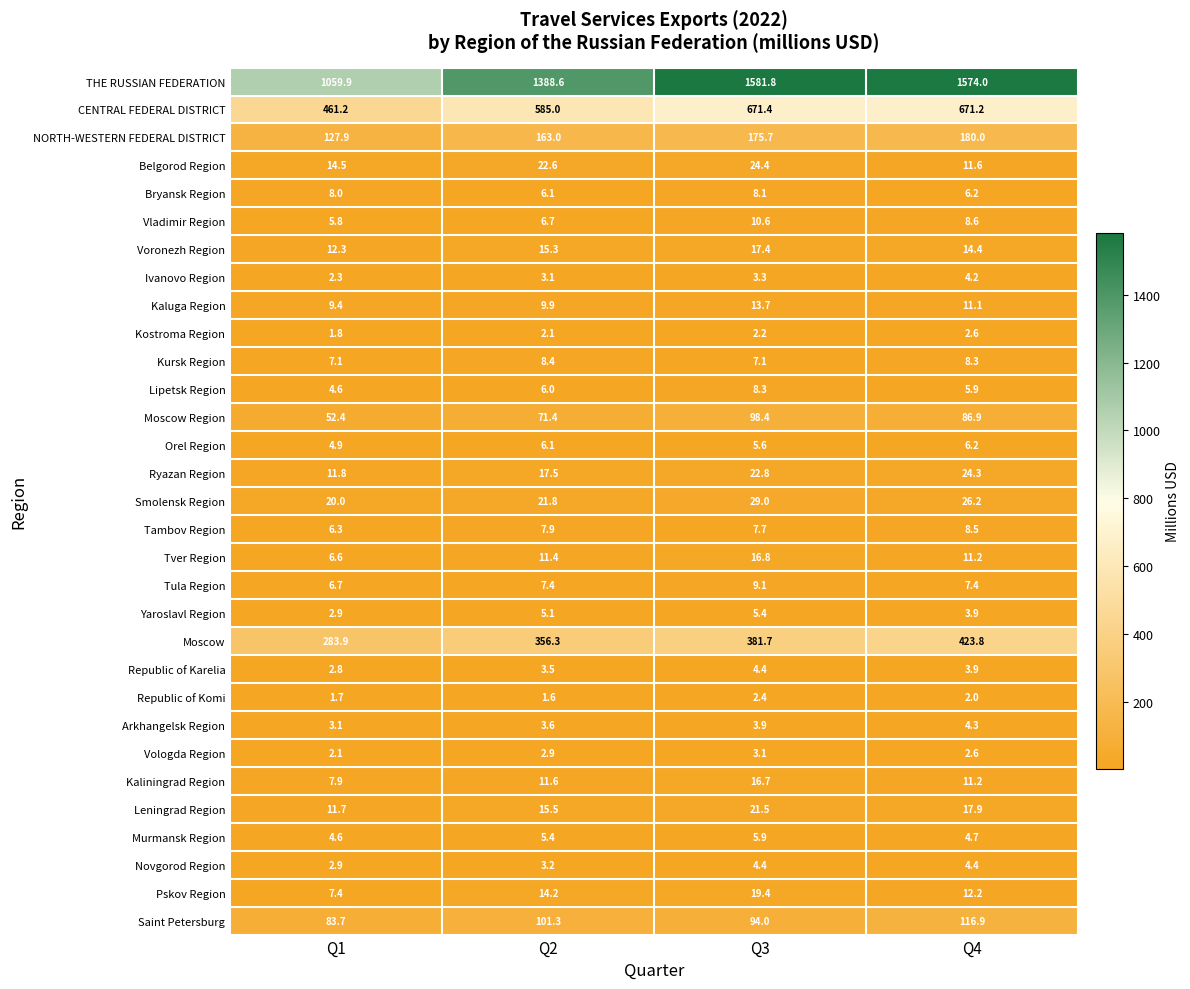

What is the difference between the highest and lowest values at Q2?

1387.0